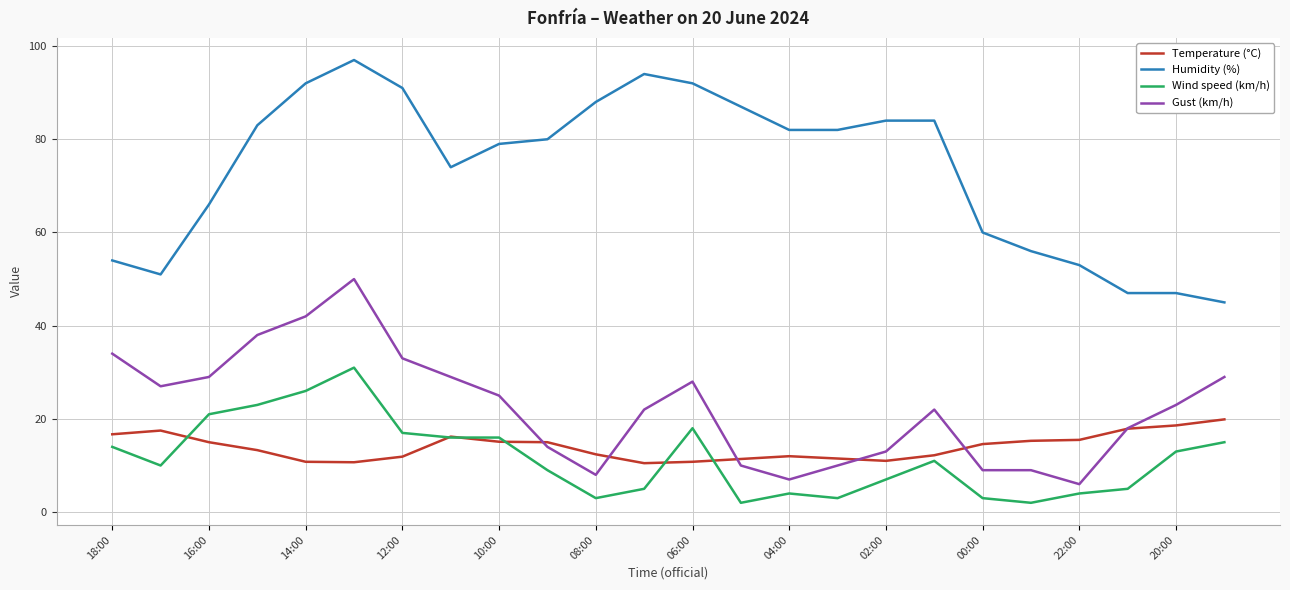

Which series has the largest total across all categories?

Humidity (%)